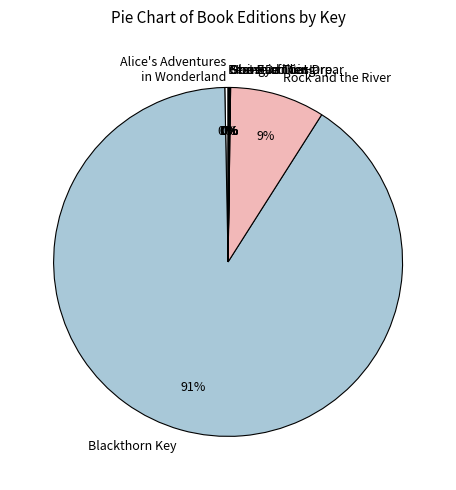

The Blackthorn Key slice represents 99% of the pie. True or false?

False